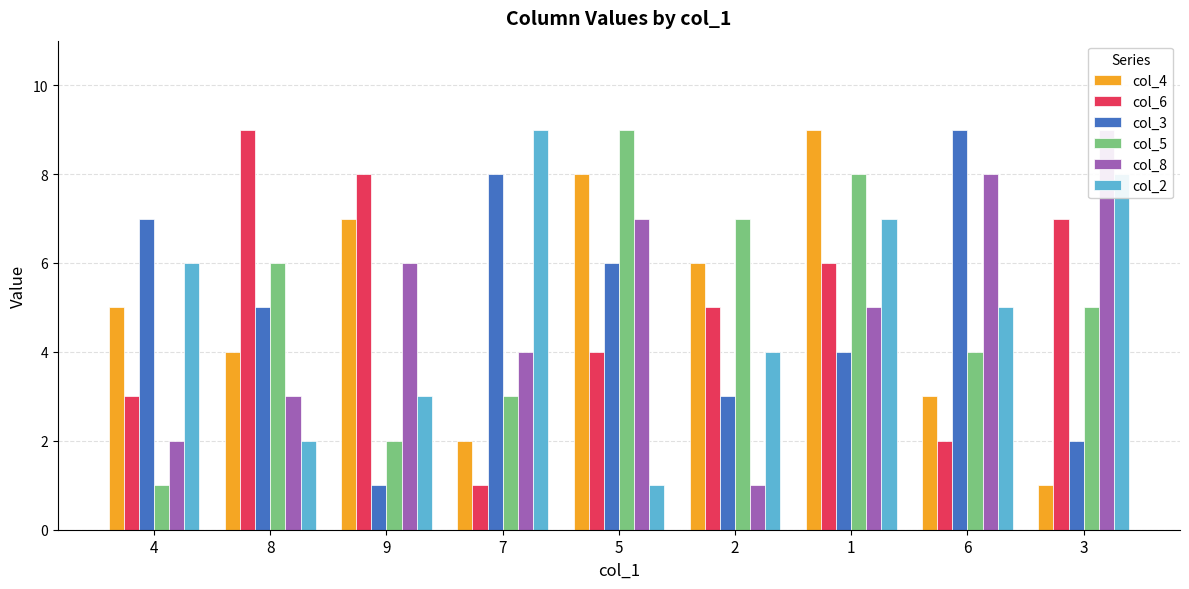

Count the number of data series in this chart.

6